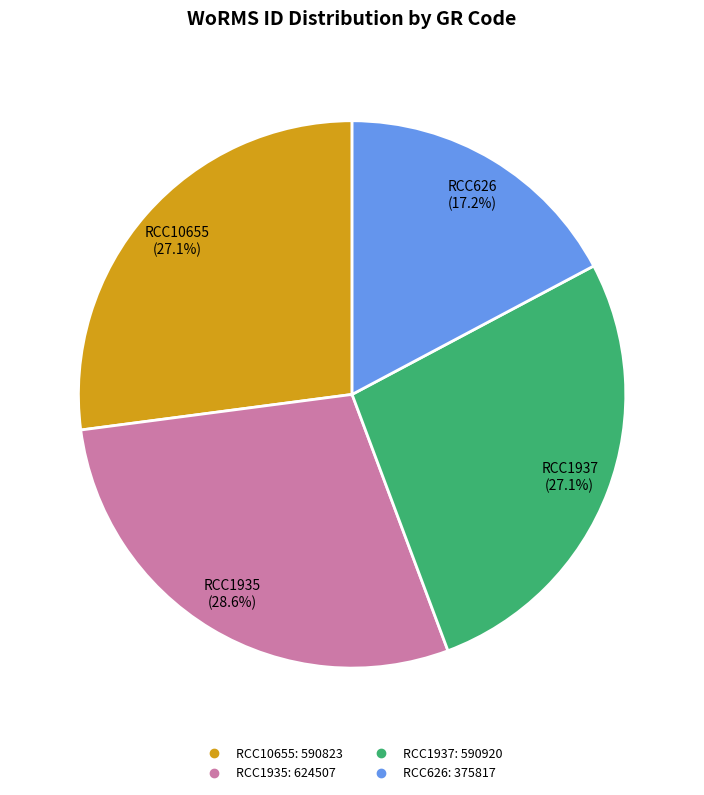

What percentage is NOT represented by RCC1937?

72.9%